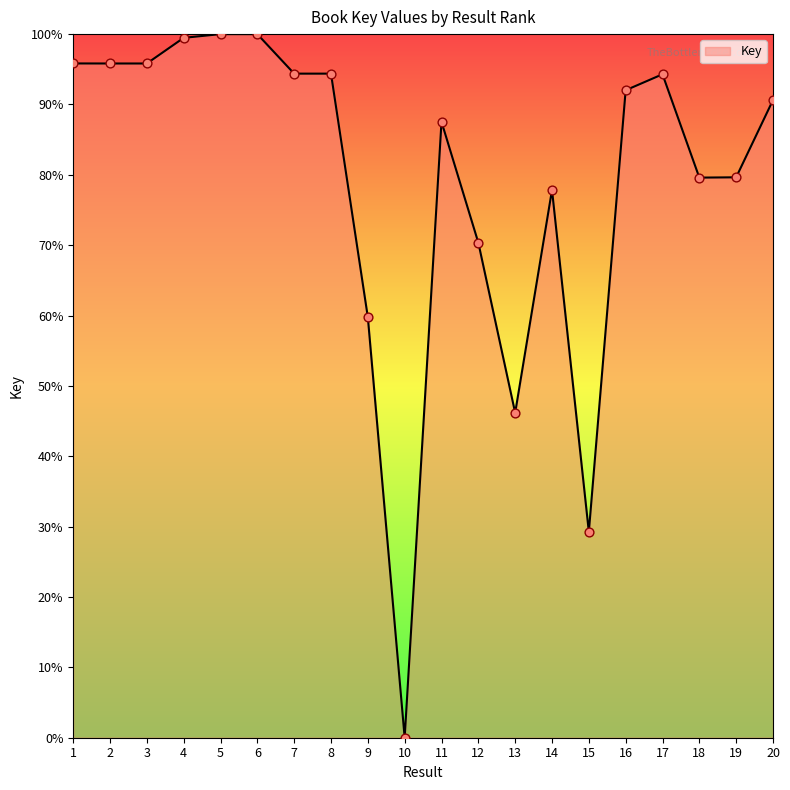

Between 15 and 10, which is larger?

15